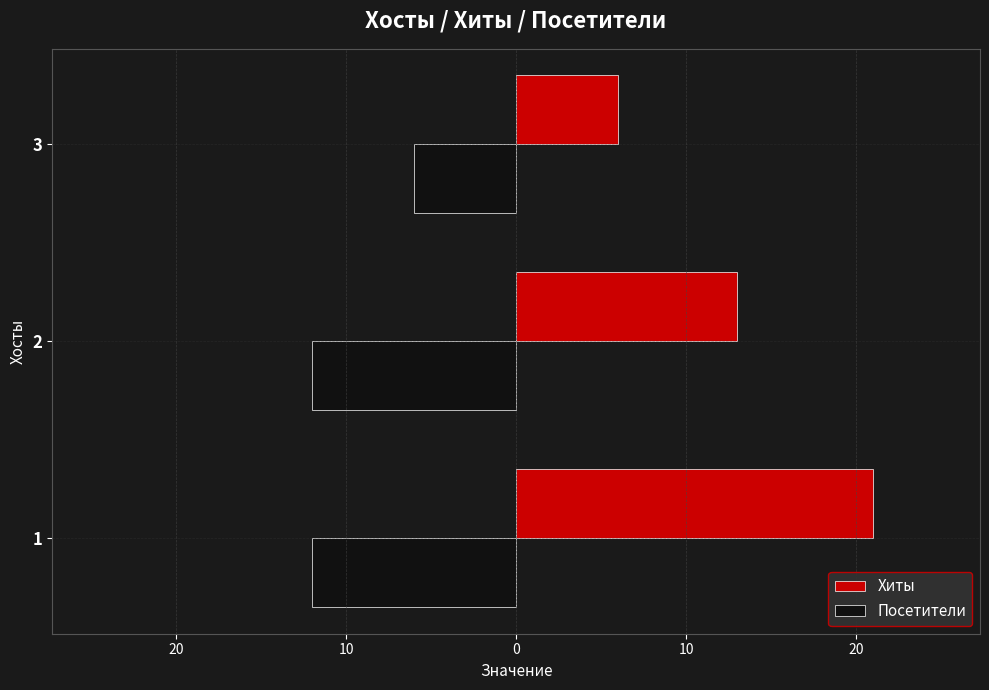

What are all the series names shown in the legend?

Хиты, Посетители